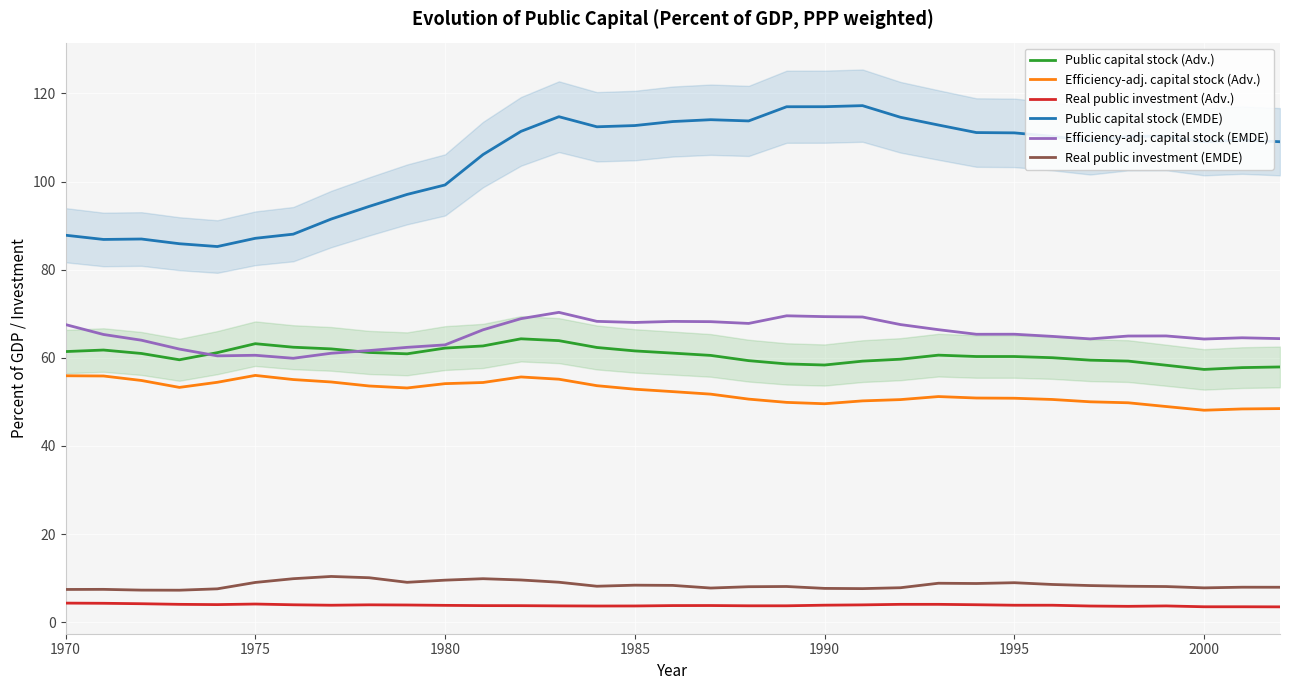

What is the lowest value of the Efficiency-adj. capital stock (Adv.) series?

48.1